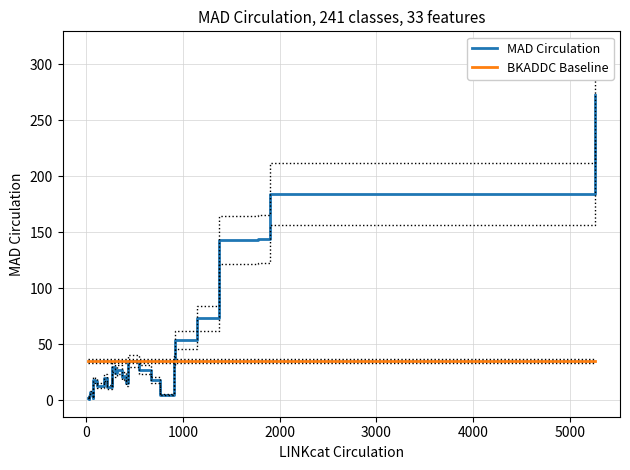

How many lines are shown in the chart?

2